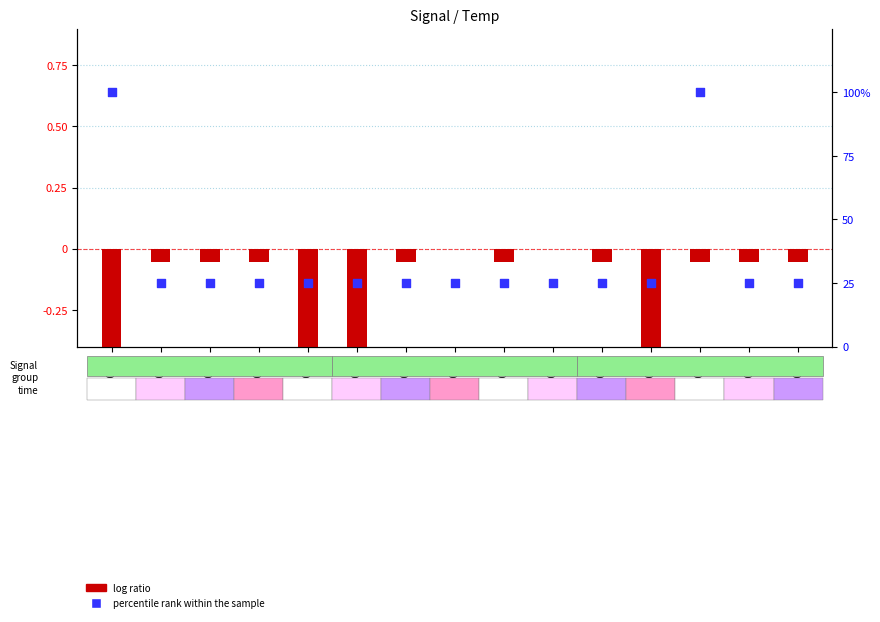

Which series has the largest Y range (max minus min)?

percentile rank within the sample